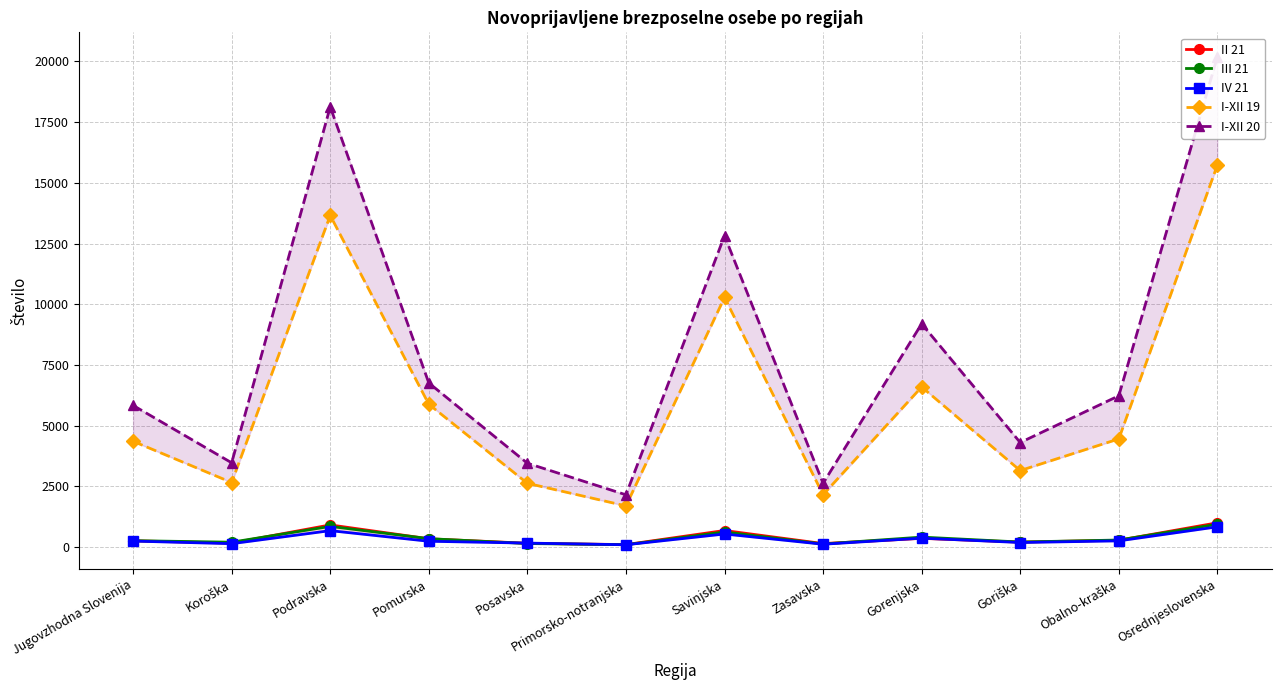

Which has a higher value, Jugovzhodna Slovenija or Posavska?

Jugovzhodna Slovenija